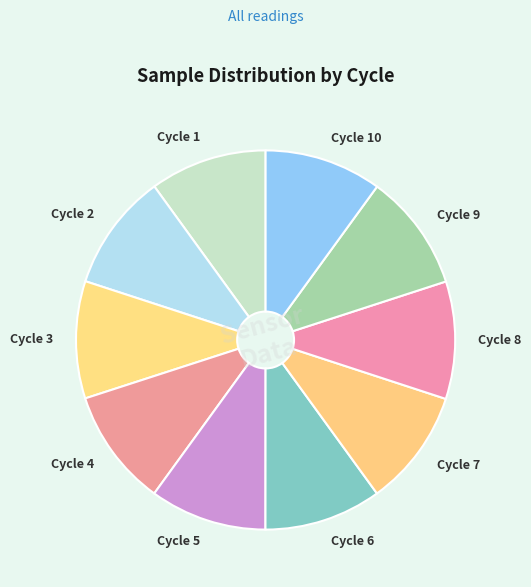

Does Cycle 6 represent more than half of the total?

No